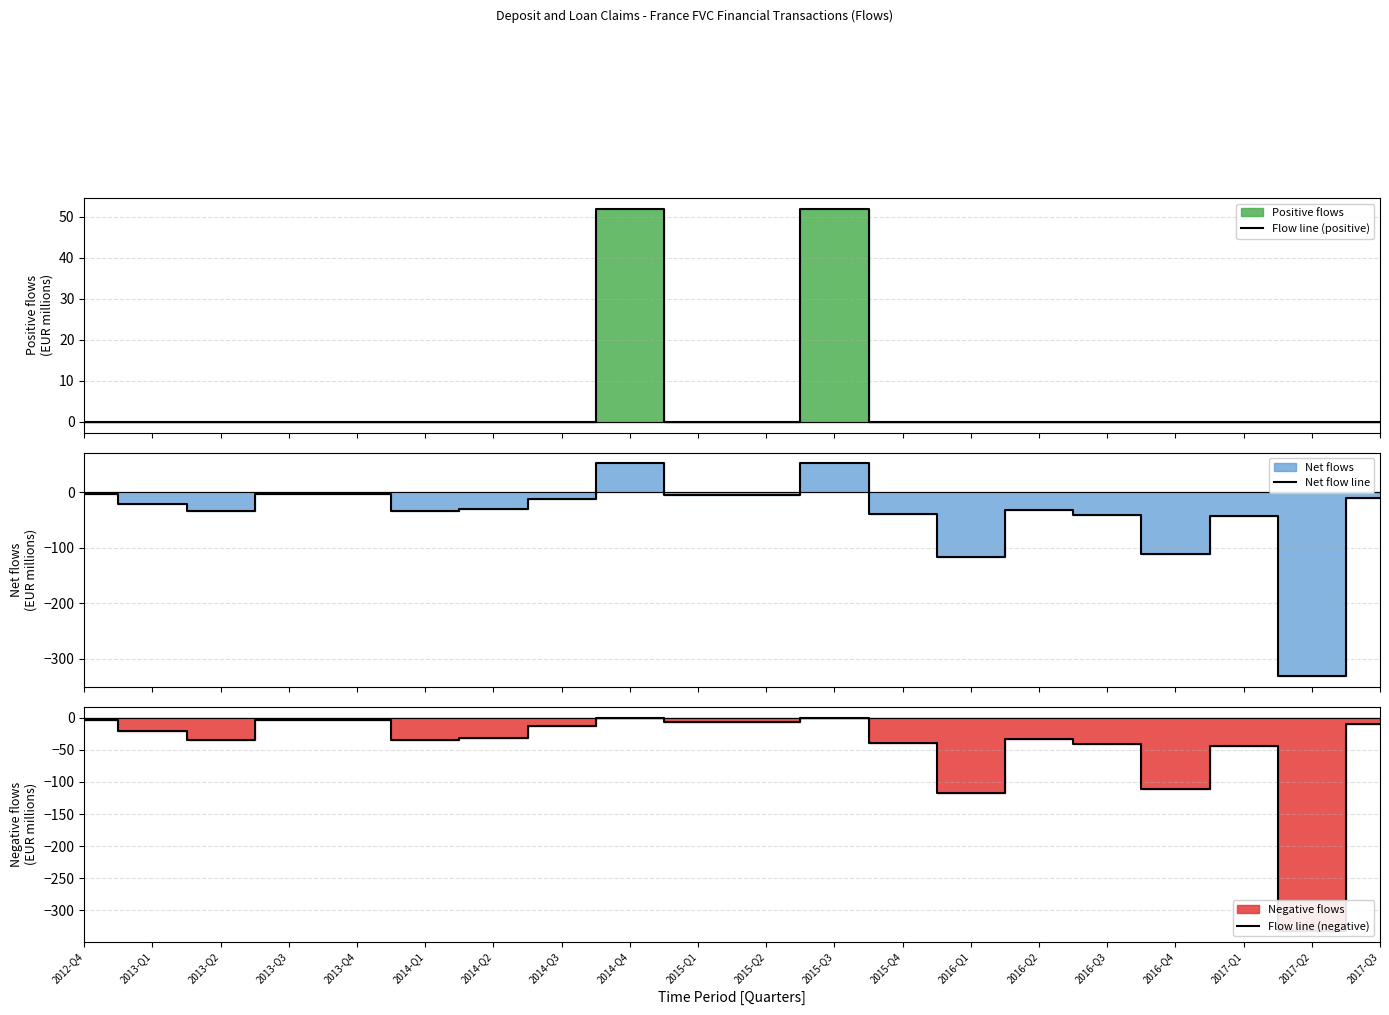

What is the value of the Net flow line point at the 19th from the left?

-332